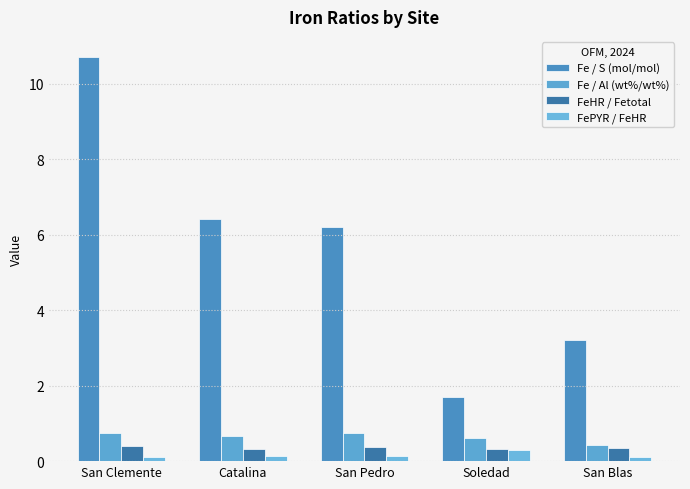

What is the minimum value shown in the chart?

0.1